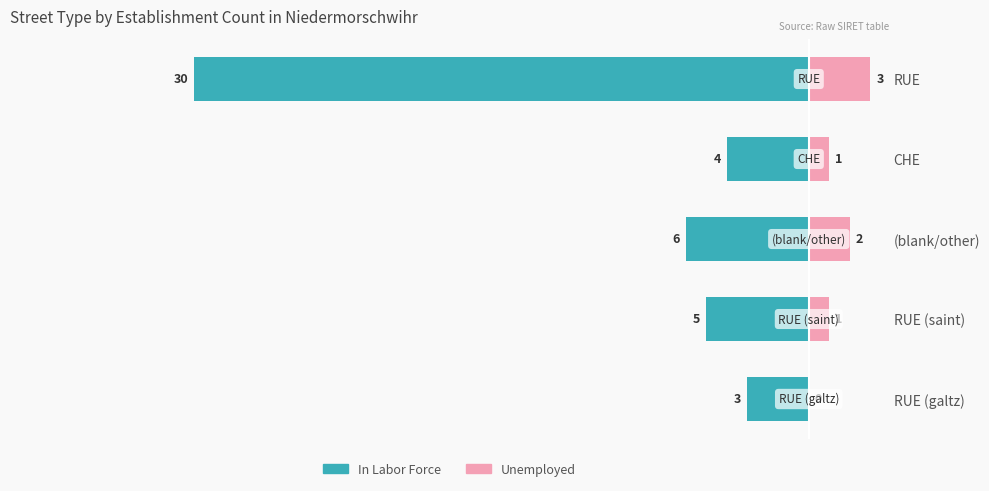

Which series has the widest spread of values?

In Labor Force